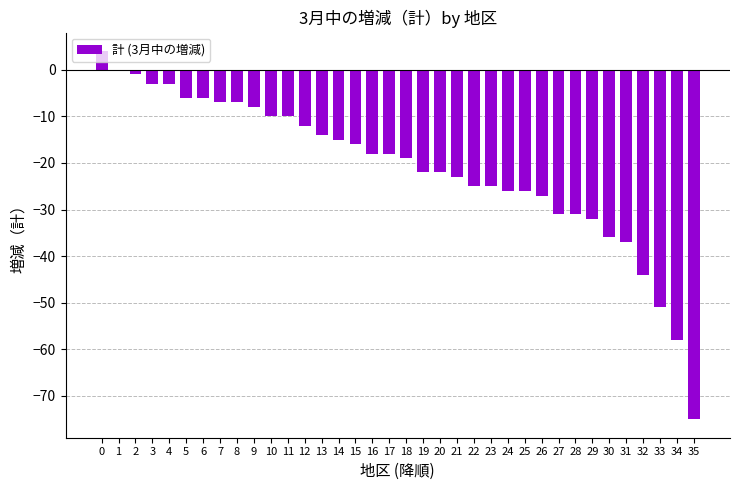

Read the value at 12.

-12